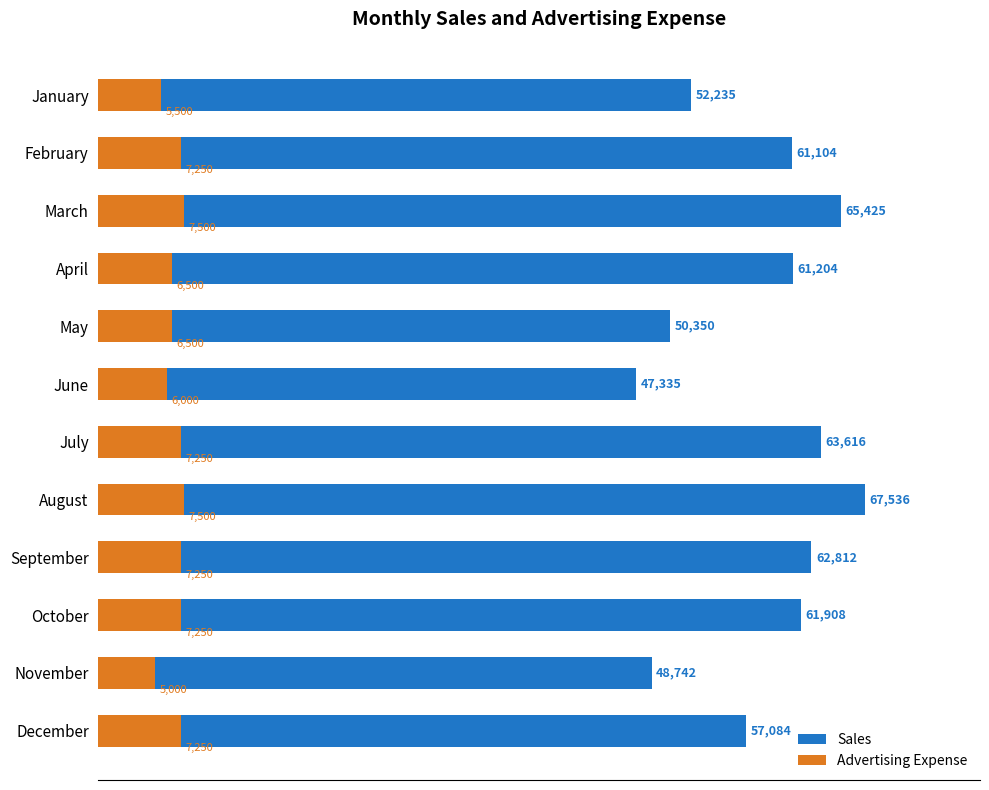

What position from the left is 11?

12